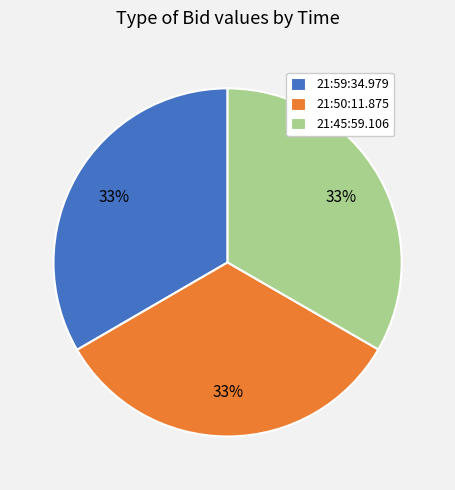

Is the sum of 21:45:59.106 and 21:59:34.979 greater than half?

Yes